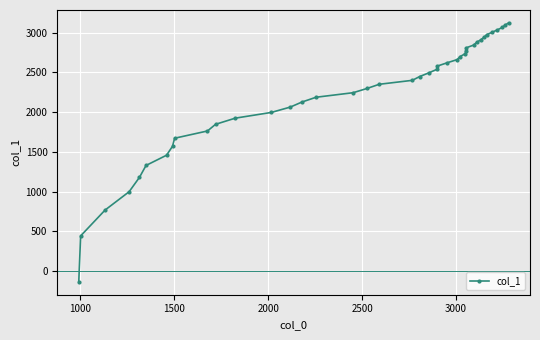

What is the difference between the maximum and minimum values?

3254.8